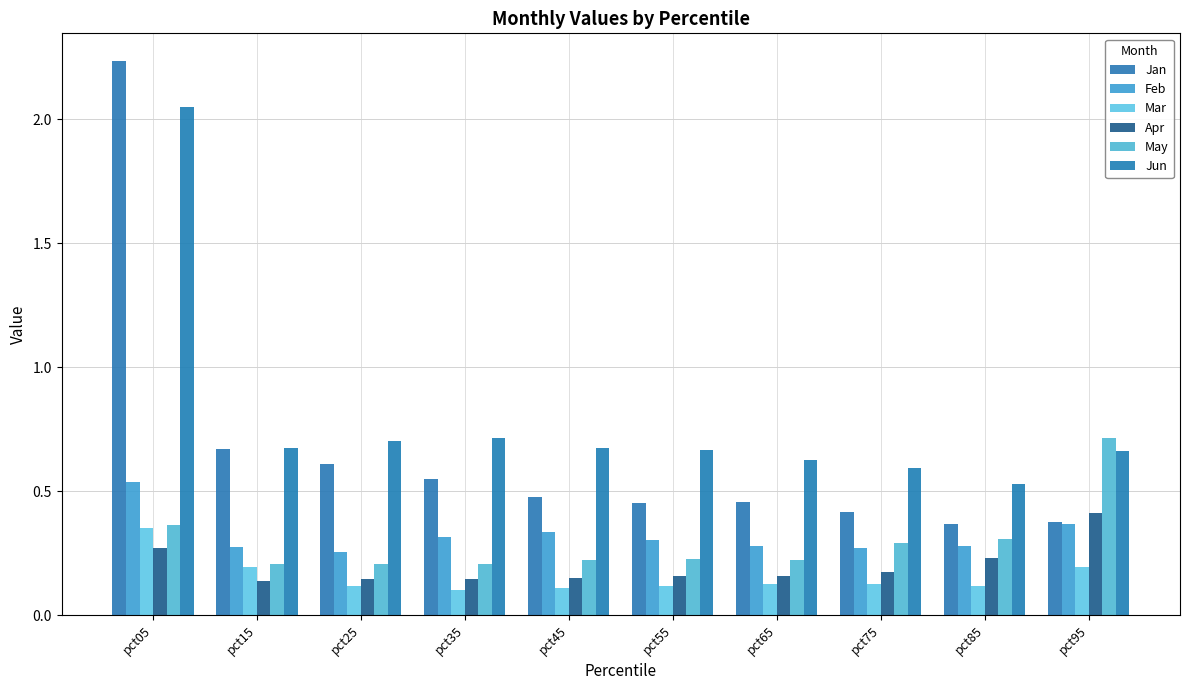

Reading left to right, list all the values displayed in this chart.

Jan: 2.2	0.7	0.6	0.5	0.5	0.5	0.5	0.4	0.4	0.4
Feb: 0.5	0.3	0.3	0.3	0.3	0.3	0.3	0.3	0.3	0.4
Mar: 0.4	0.2	0.1	0.1	0.1	0.1	0.1	0.1	0.1	0.2
Apr: 0.3	0.1	0.1	0.1	0.2	0.2	0.2	0.2	0.2	0.4
May: 0.4	0.2	0.2	0.2	0.2	0.2	0.2	0.3	0.3	0.7
Jun: 2.1	0.7	0.7	0.7	0.7	0.7	0.6	0.6	0.5	0.7